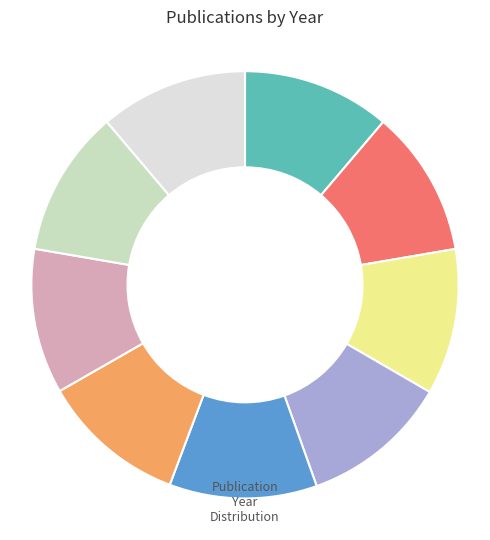

How many segments does this pie chart have?

9